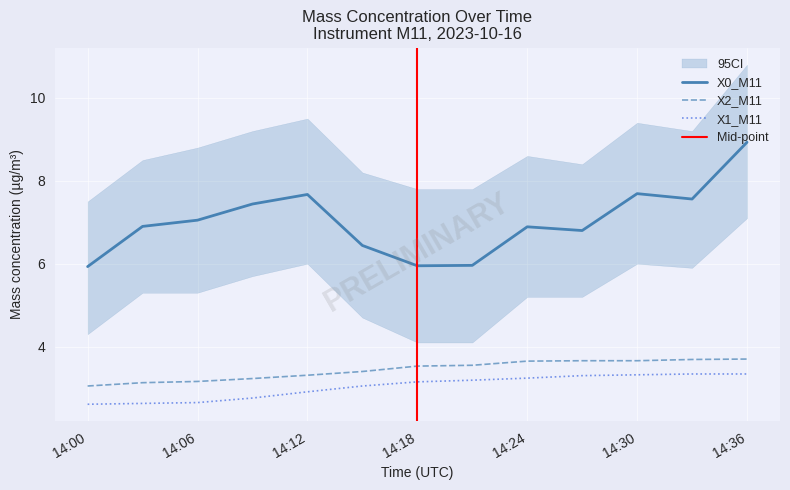

How many data points does each series have?

13